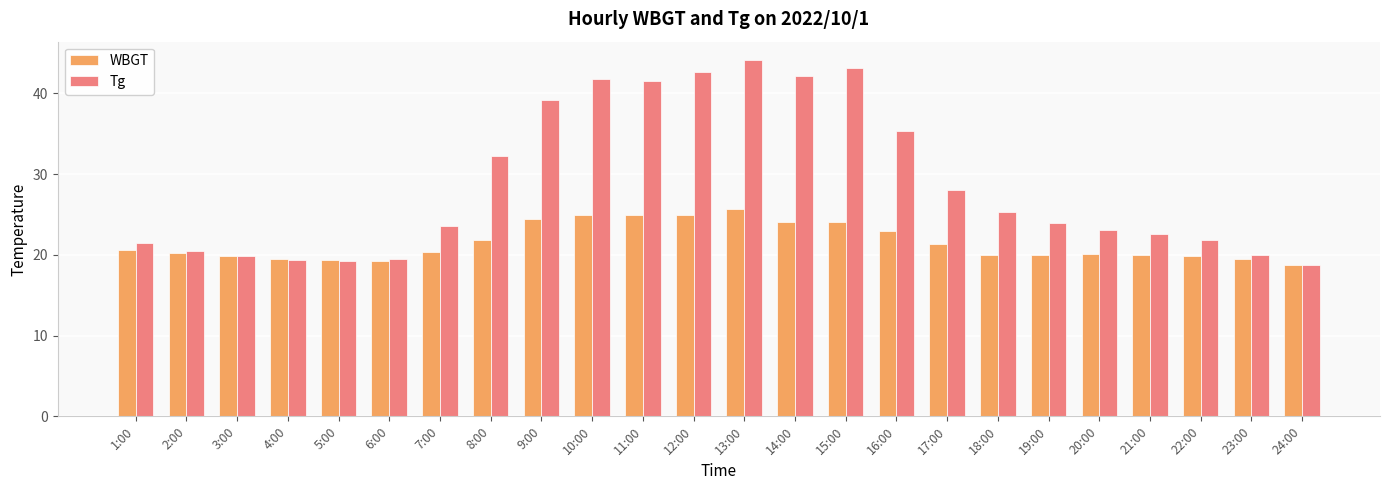

Is it true that WBGT equals 38.5 at 14:00?

False